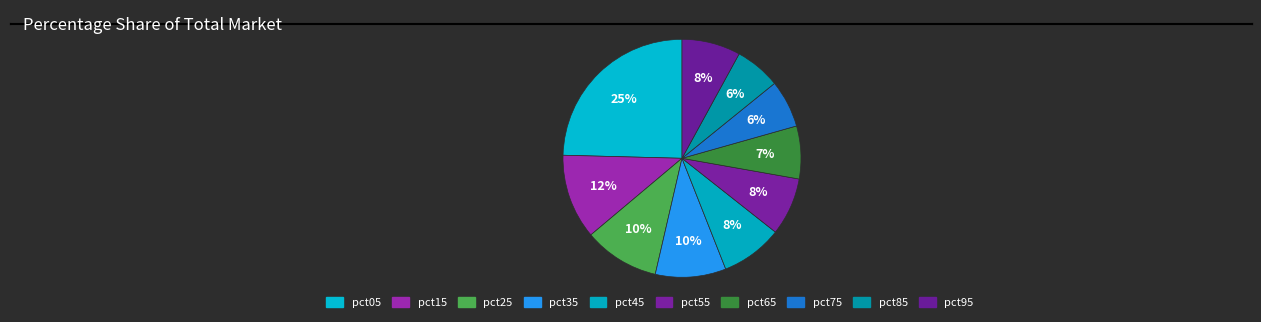

To the nearest percent, what is the average slice percentage?

10%